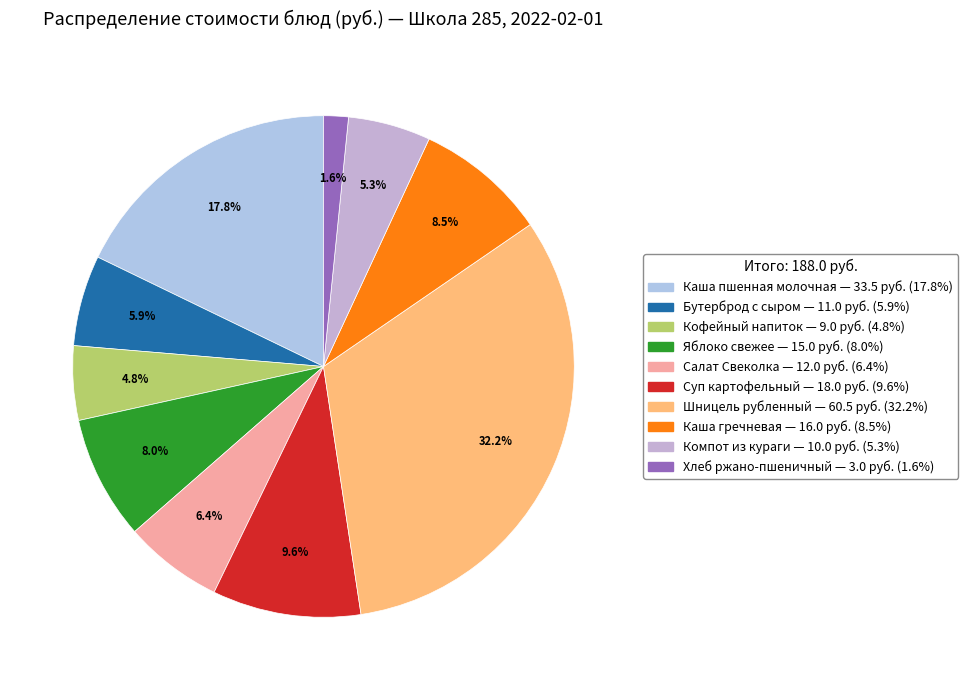

How many slices are in this pie chart?

10